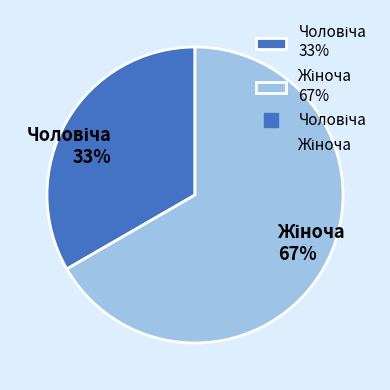

To the nearest percent, what is the average slice percentage?

50%